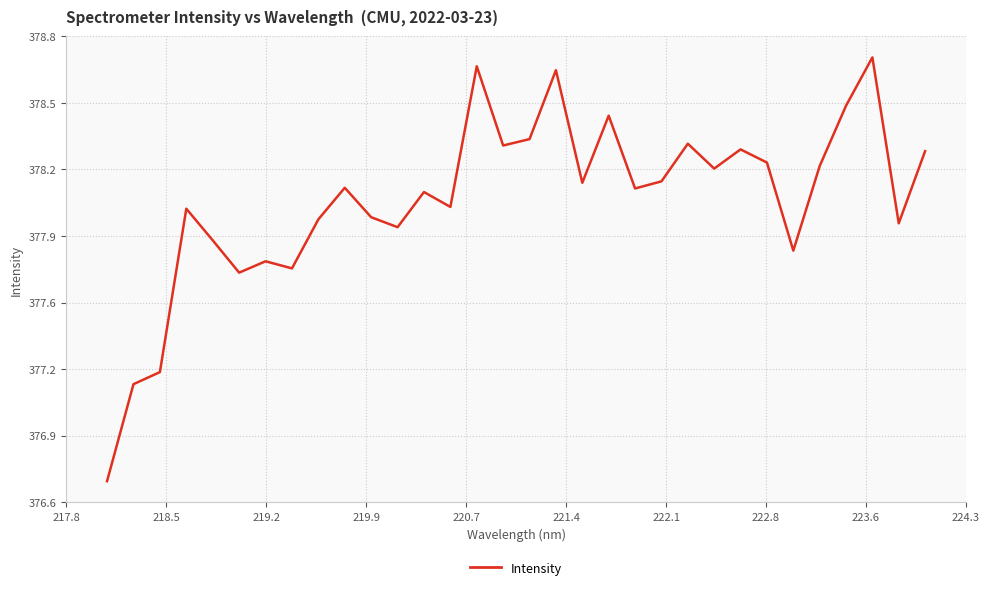

Reading left to right, transcribe all the data shown in this chart.

376.7	377.2	377.2	378.0	377.8	377.7	377.8	377.7	377.9	378.1	378.0	377.9	378.1	378.0	378.7	378.3	378.3	378.6	378.1	378.4	378.1	378.1	378.3	378.2	378.3	378.2	377.8	378.2	378.5	378.7	377.9	378.3